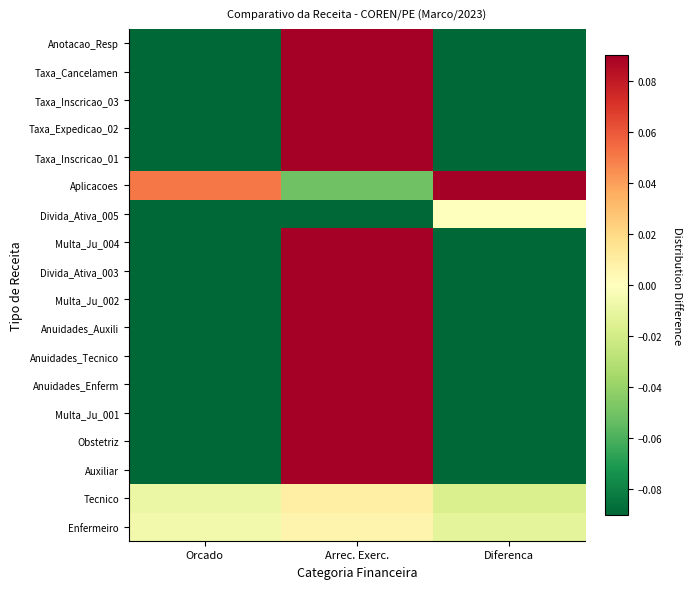

Reading left to right, extract all data points from this chart.

Enfermeiro: Orcado=-0.0	Arrec. Exerc.=0.0	Diferenca=-0.0
Tecnico: Orcado=-0.0	Arrec. Exerc.=0.0	Diferenca=-0.0
Auxiliar: Orcado=-0.2	Arrec. Exerc.=0.2	Diferenca=-0.4
Obstetriz: Orcado=-0.5	Arrec. Exerc.=0.5	Diferenca=-1.0
Multa_Ju_001: Orcado=-0.4	Arrec. Exerc.=0.4	Diferenca=-0.9
Anuidades_Enferm: Orcado=-0.1	Arrec. Exerc.=0.1	Diferenca=-0.2
Anuidades_Tecnico: Orcado=-0.2	Arrec. Exerc.=0.2	Diferenca=-0.4
Anuidades_Auxili: Orcado=-0.2	Arrec. Exerc.=0.2	Diferenca=-0.4
Multa_Ju_002: Orcado=-0.2	Arrec. Exerc.=0.2	Diferenca=-0.4
Divida_Ativa_003: Orcado=-0.4	Arrec. Exerc.=0.4	Diferenca=-0.9
Multa_Ju_004: Orcado=-0.4	Arrec. Exerc.=0.4	Diferenca=-0.8
Divida_Ativa_005: Orcado=-0.5	Arrec. Exerc.=-0.5	Diferenca=0.0
Aplicacoes: Orcado=0.1	Arrec. Exerc.=-0.1	Diferenca=0.1
Taxa_Inscricao_01: Orcado=-0.3	Arrec. Exerc.=0.3	Diferenca=-0.6
Taxa_Expedicao_02: Orcado=-0.3	Arrec. Exerc.=0.3	Diferenca=-0.5
Taxa_Inscricao_03: Orcado=-0.2	Arrec. Exerc.=0.2	Diferenca=-0.4
Taxa_Cancelamen: Orcado=-0.2	Arrec. Exerc.=0.2	Diferenca=-0.4
Anotacao_Resp: Orcado=-0.1	Arrec. Exerc.=0.1	Diferenca=-0.3